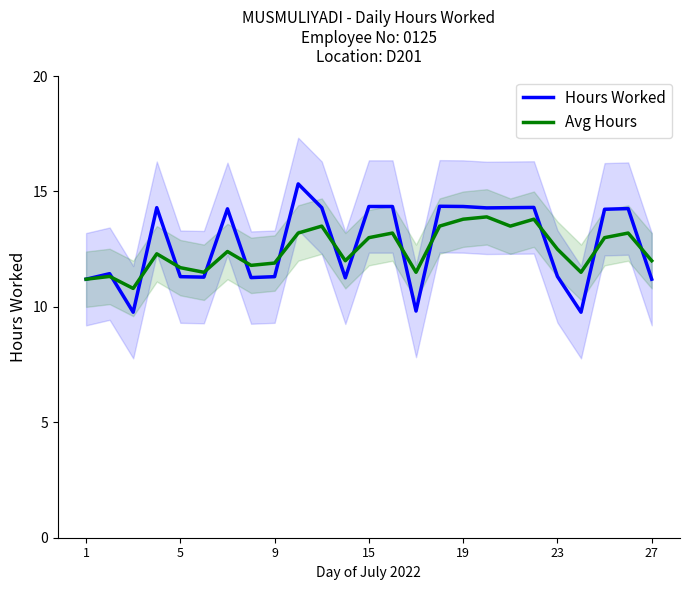

Reading right to left, extract all data points from this chart.

Hours Worked: 11.2	14.3	14.2	9.8	11.3	14.3	14.3	14.3	14.3	14.4	9.8	14.3	14.3	11.3	14.3	15.3	11.3	11.3	14.2	11.3	11.3	14.3	9.8	11.4	11.2
Avg Hours: 12.0	13.2	13.0	11.5	12.5	13.8	13.5	13.9	13.8	13.5	11.5	13.2	13.0	12.0	13.5	13.2	11.9	11.8	12.4	11.5	11.7	12.3	10.8	11.3	11.2